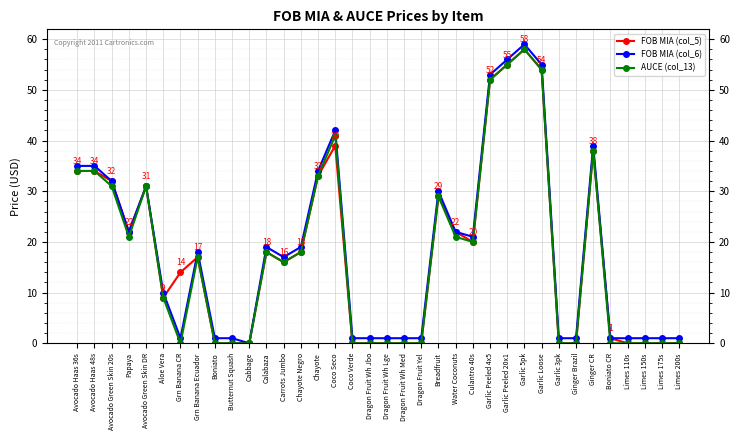

What is the approximate value of AUCE (col_13) at Calabaza?

18